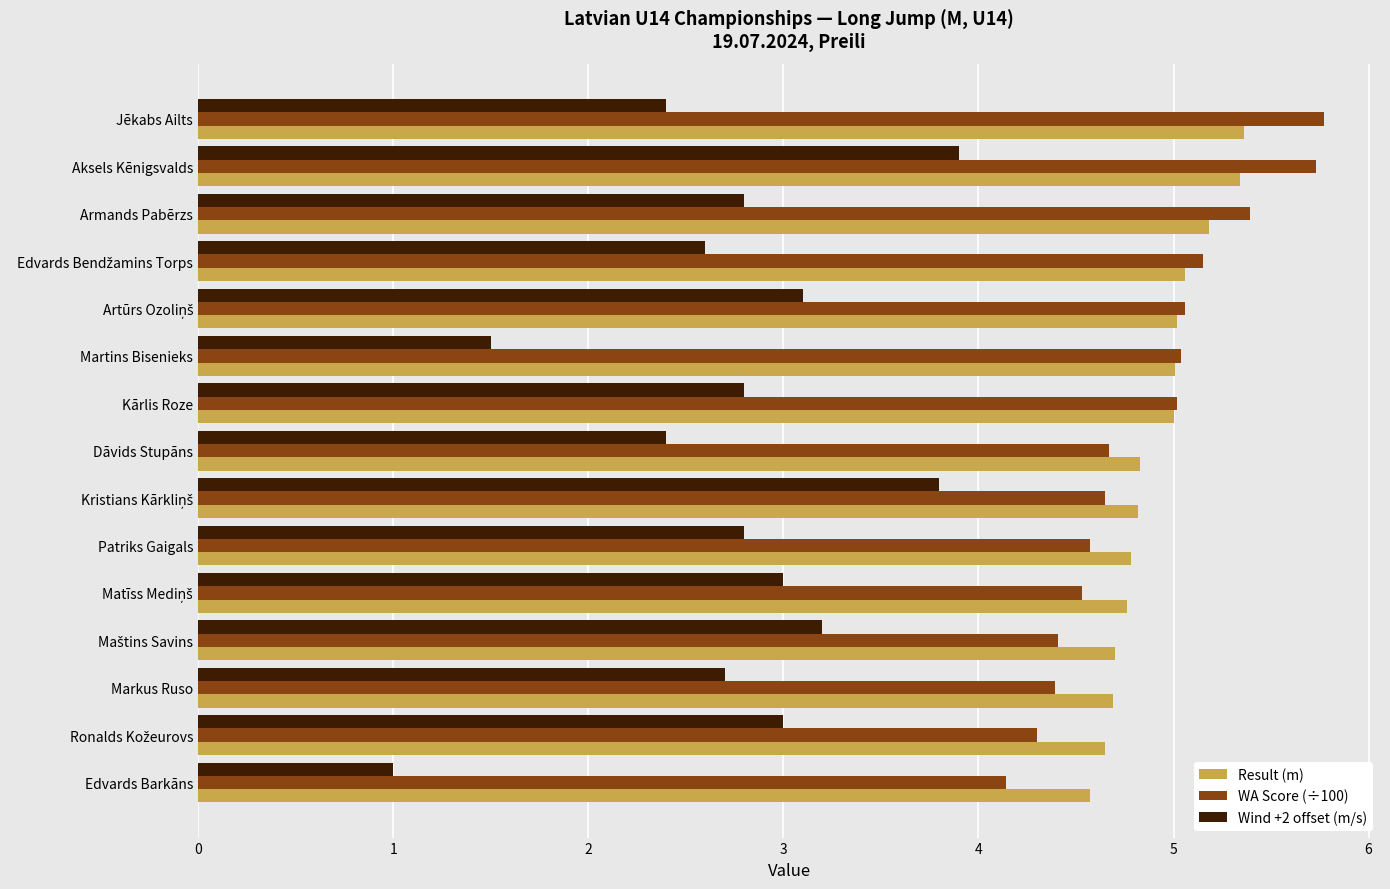

True or false: Result (m) has a value of 1.5 at Dāvids Stupāns.

False